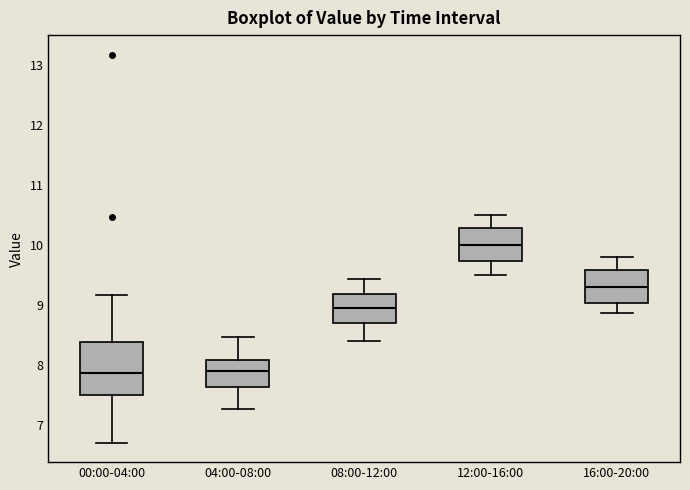

Which box's median line is the highest?

12:00-16:00